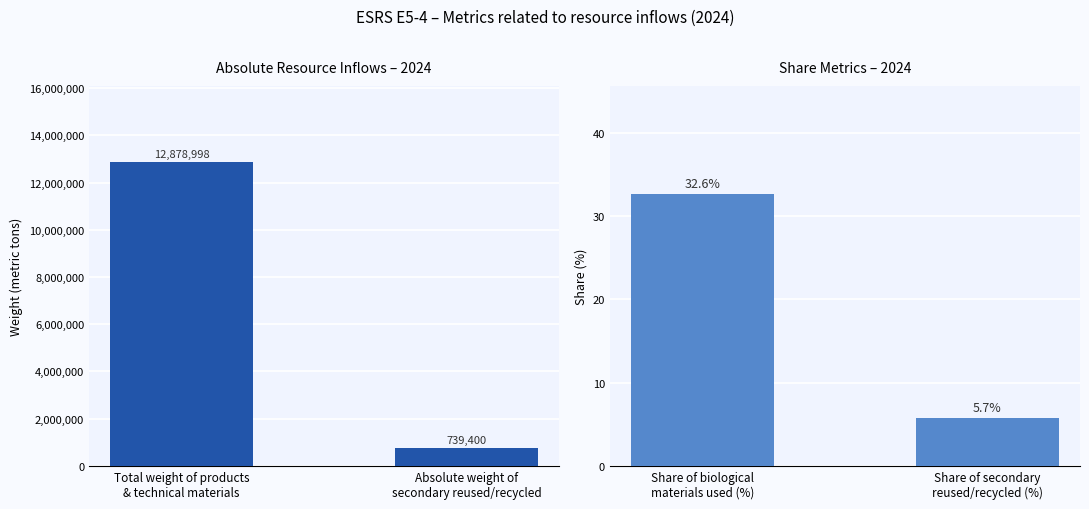

Are the bars horizontal?

No